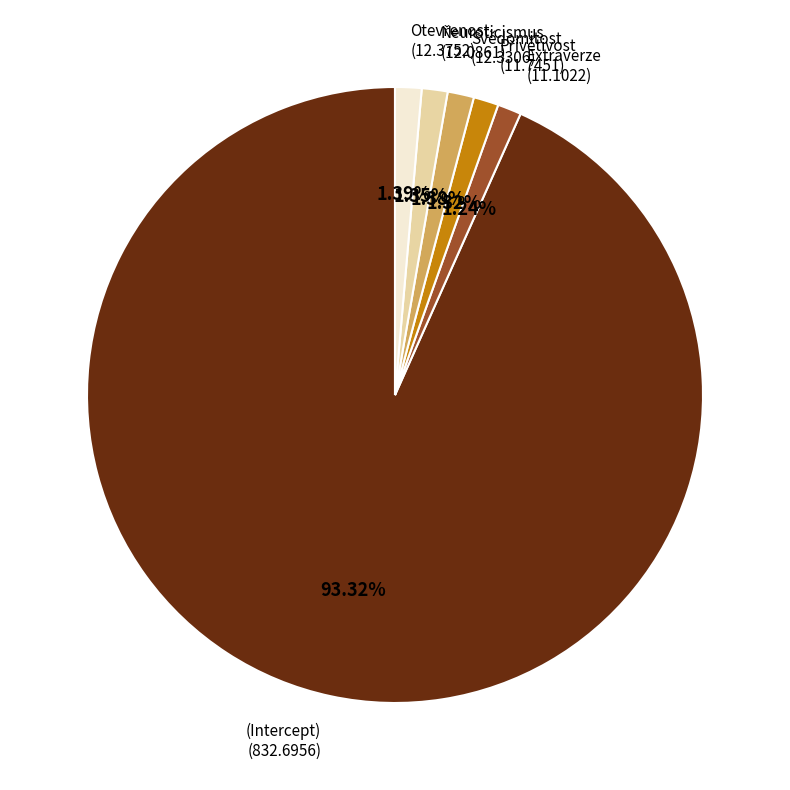

What is the largest slice in the pie chart?

(Intercept)